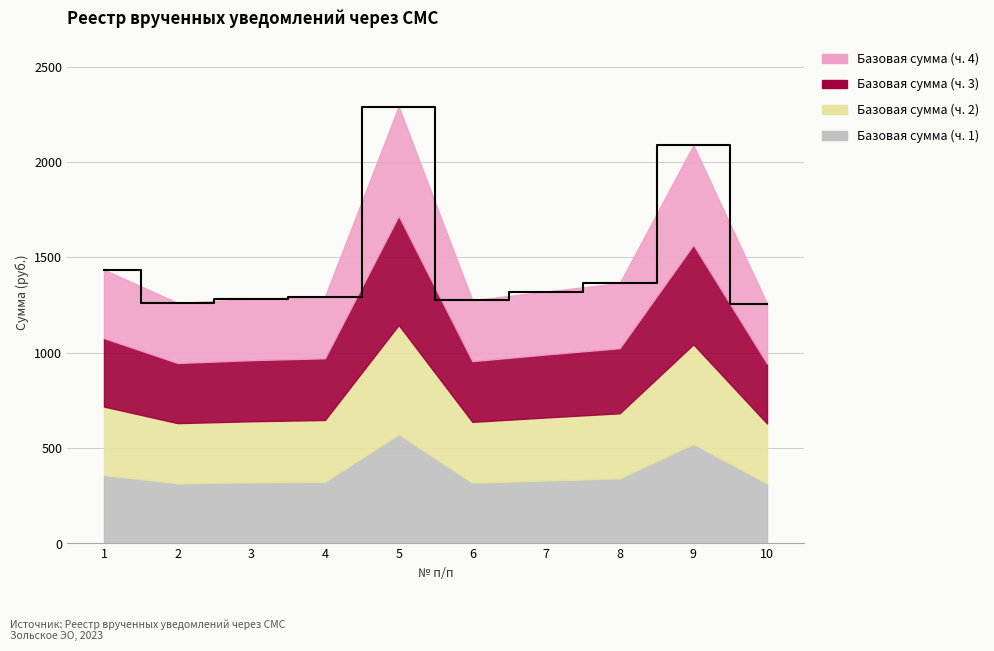

How many lines are shown in the chart?

1